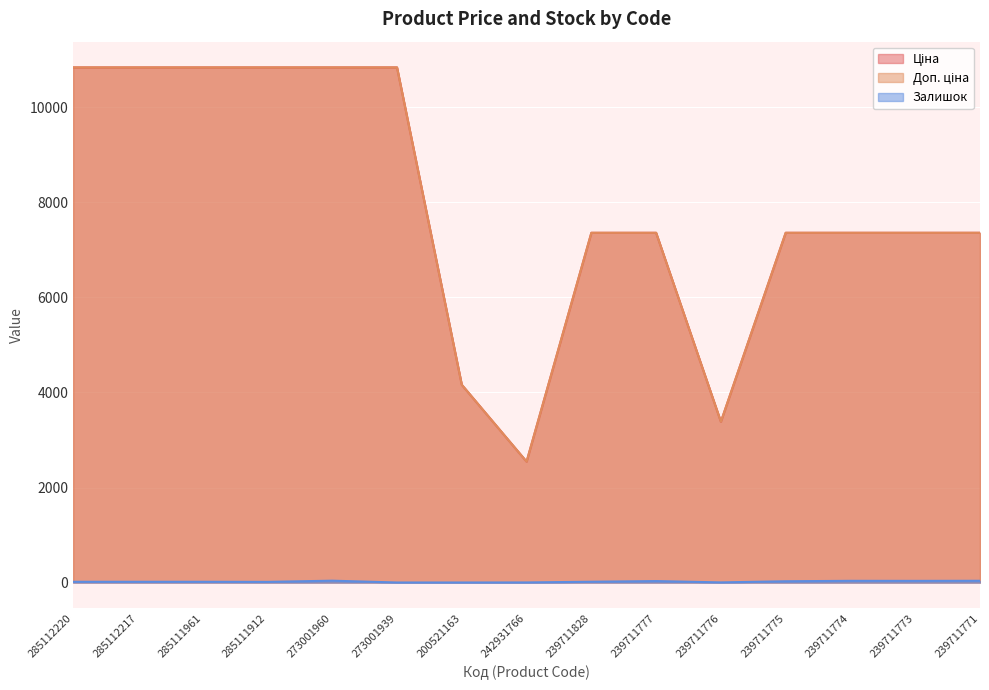

At which category does Залишок reach its first local peak?

273001960